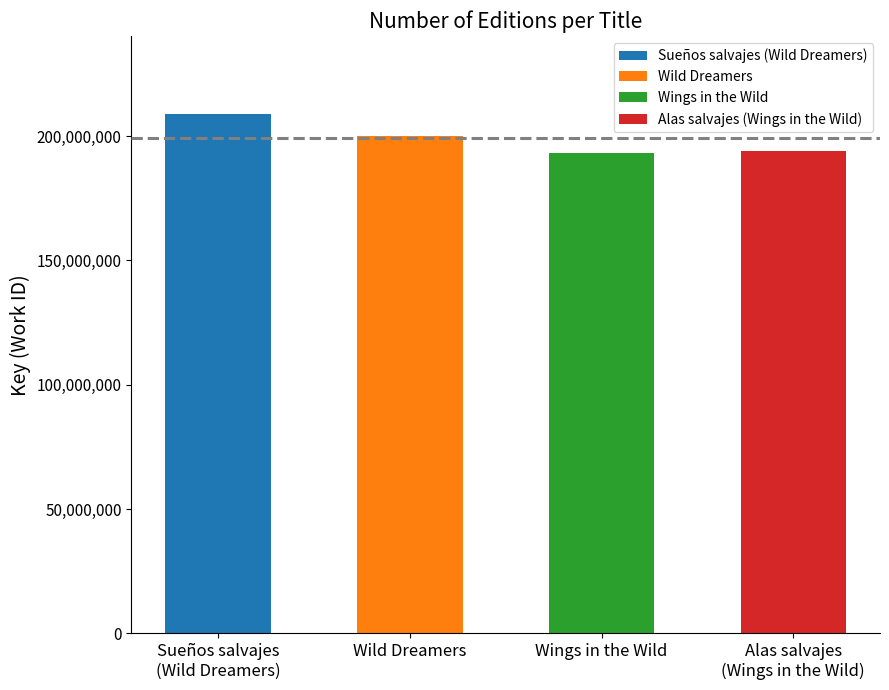

How many bars are there in total?

4